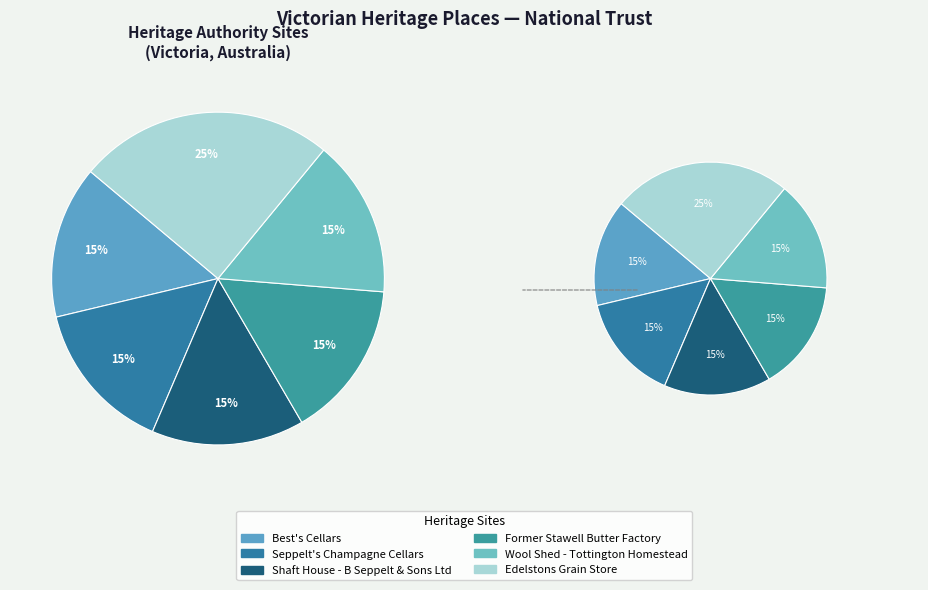

Between Wool Shed - Tottington Homestead and Seppelt's Champagne Cellars, which is larger?

Wool Shed - Tottington Homestead